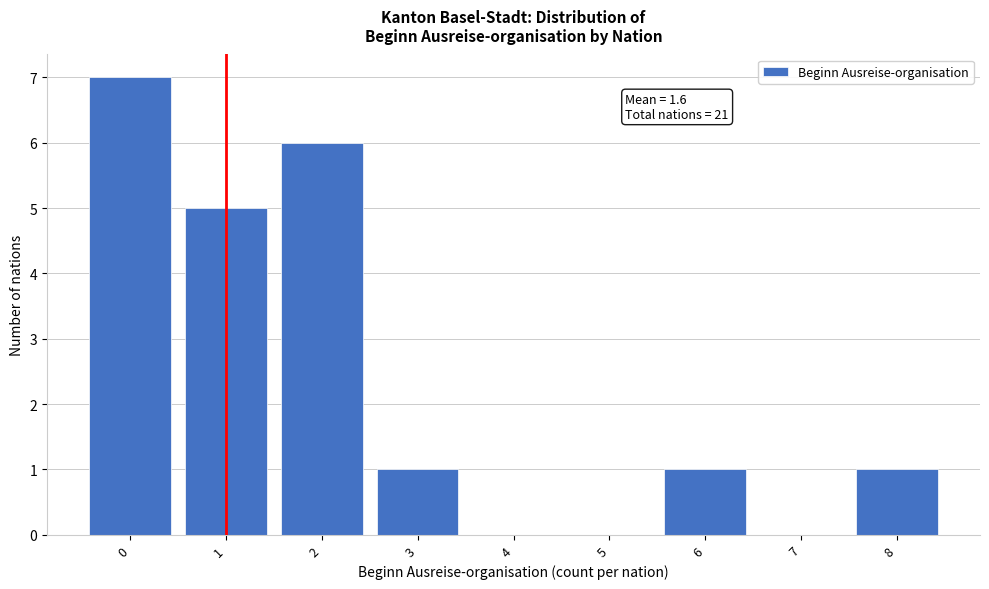

Reading left to right, what are all the values shown in this chart?

0=7	1=5	2=6	3=1	4=0	5=0	6=1	7=0	8=1